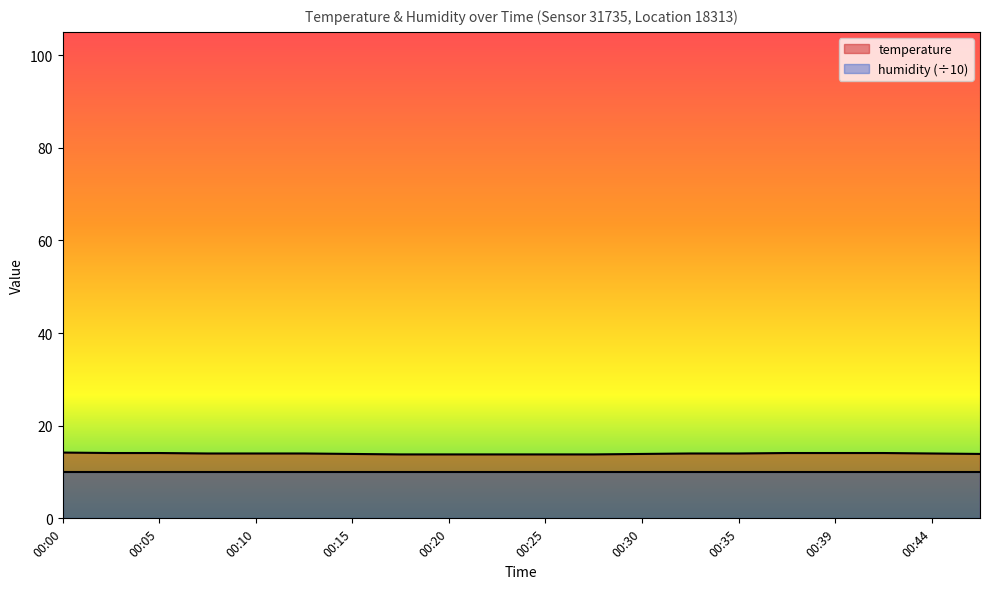

What value does the data have at 00:08?

14.0